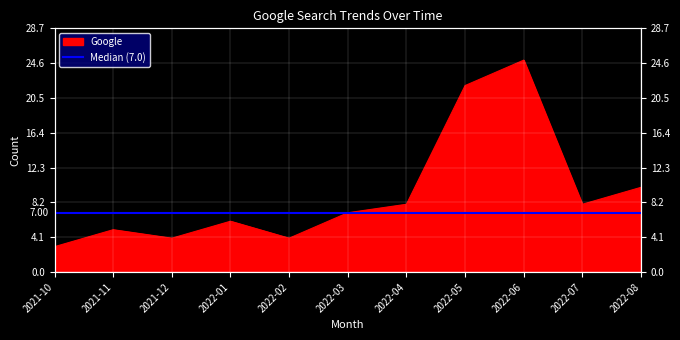

How many lines are shown in the chart?

1